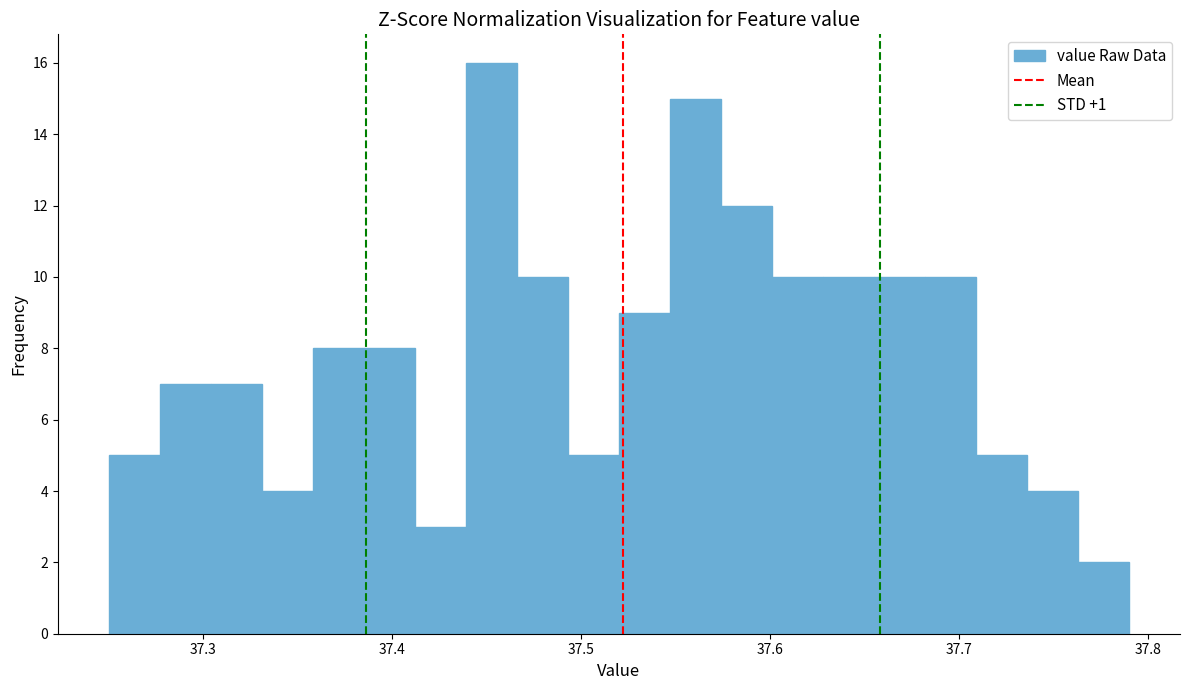

Read against the x-axis, roughly where is the centre of the tallest bar?

37.45